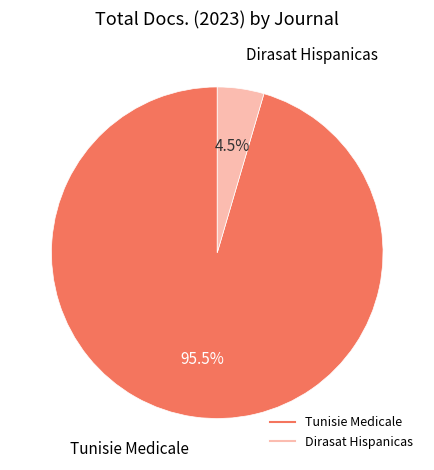

Rank the categories by value from highest to lowest.

Tunisie Medicale, Dirasat Hispanicas